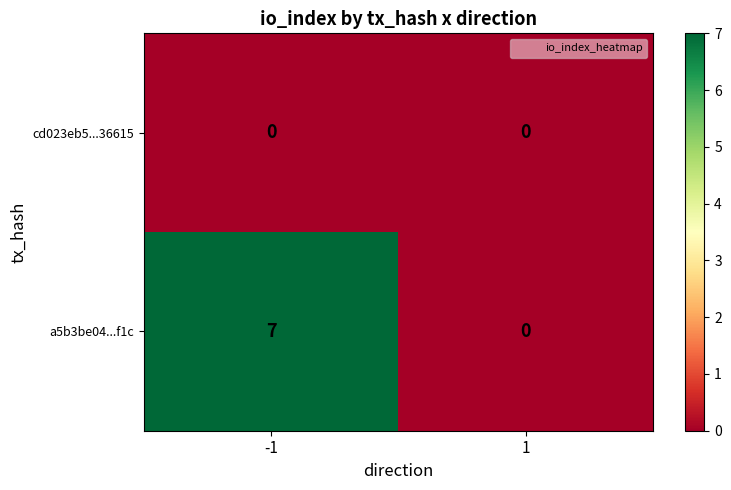

Reading left to right, what are all the values shown in this chart?

cd023eb5...36615: 0	0
a5b3be04...f1c: 7	0